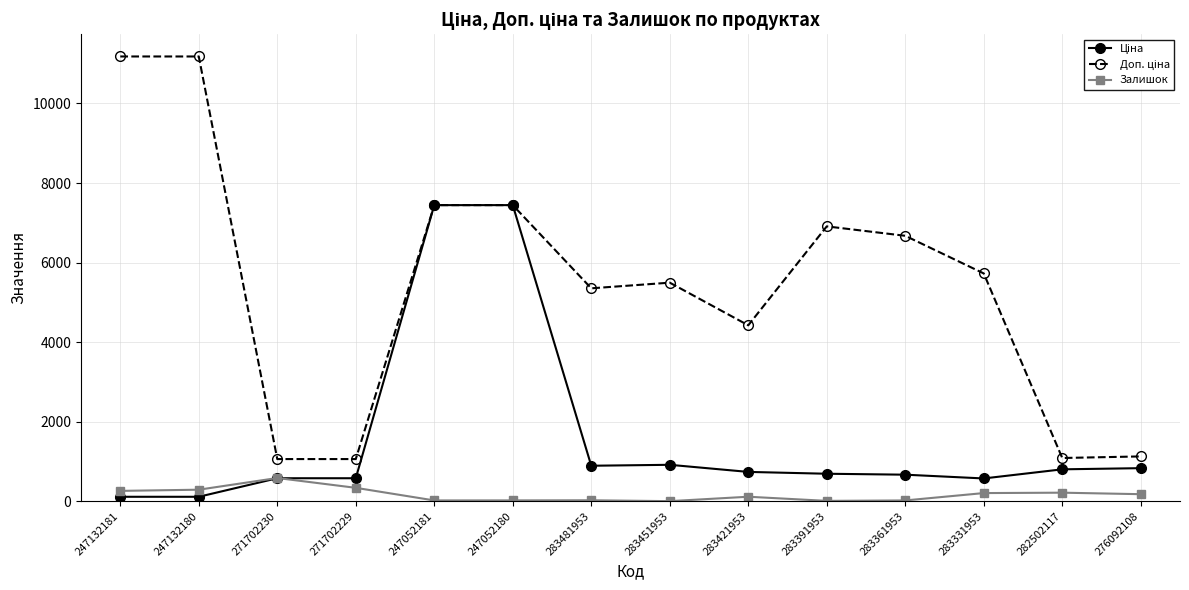

Does the chart have visible grid lines?

Yes